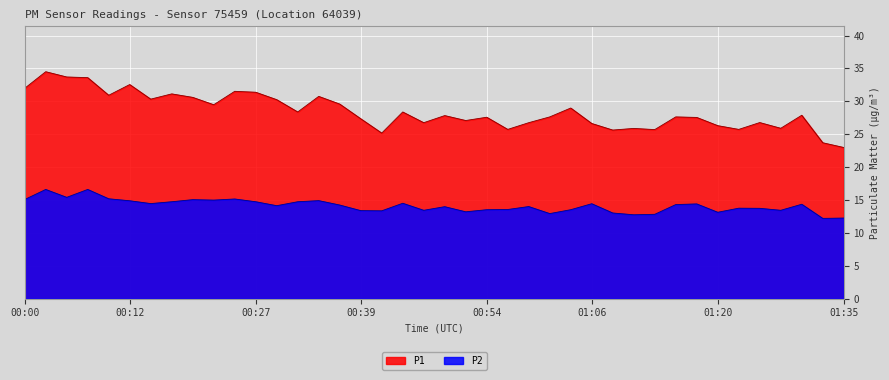

How many interior local peaks does the P1 series have?

13